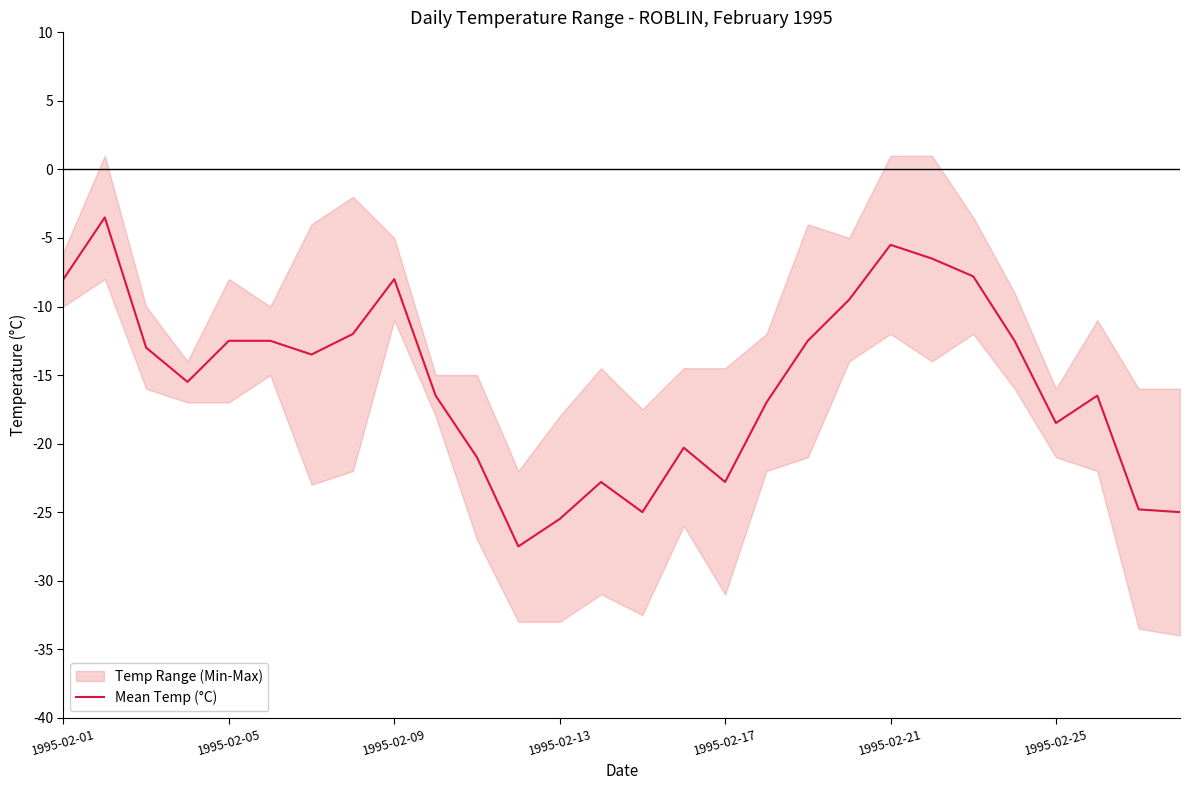

Between 18 and 7, which is larger?

7